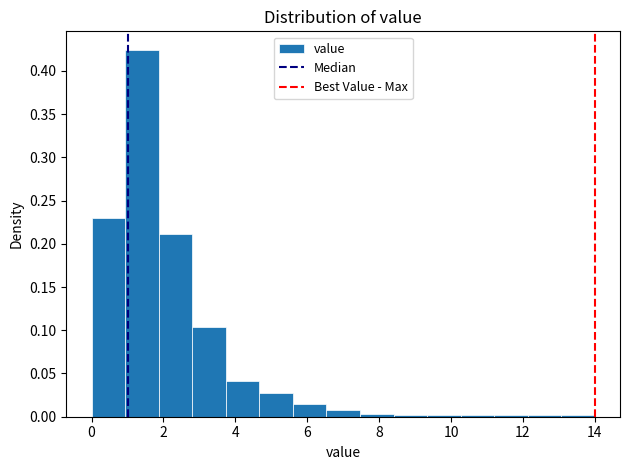

Which range on the x-axis has the tallest bar?

1.0 to 1.8